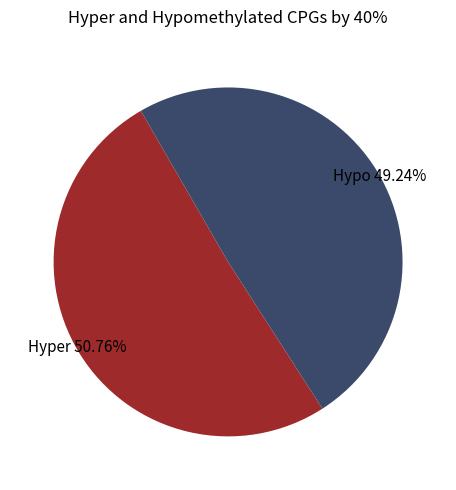

Which slice is the smallest?

Hypo